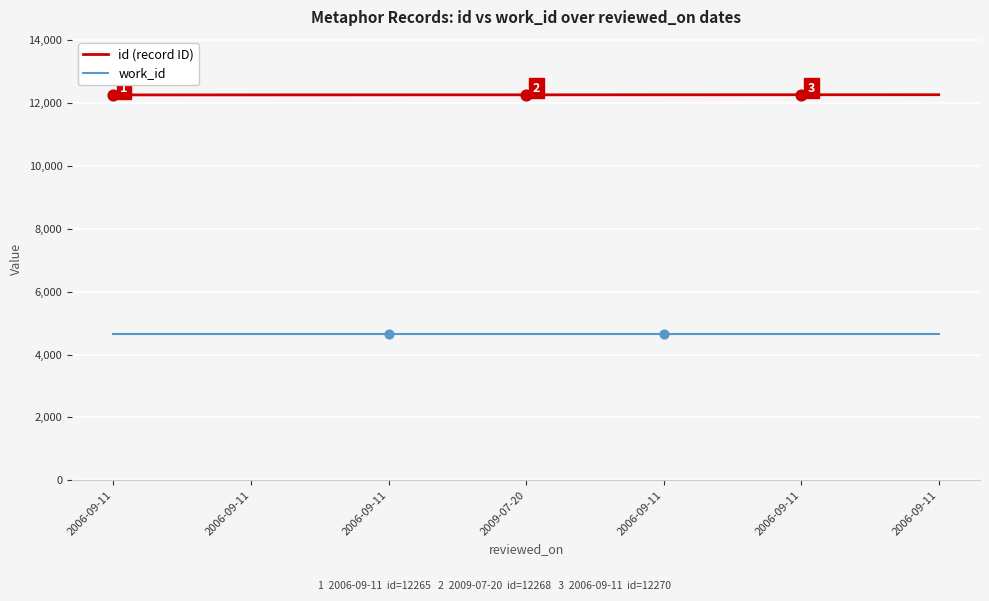

At which category is the sum across all series the highest?

2006-09-11